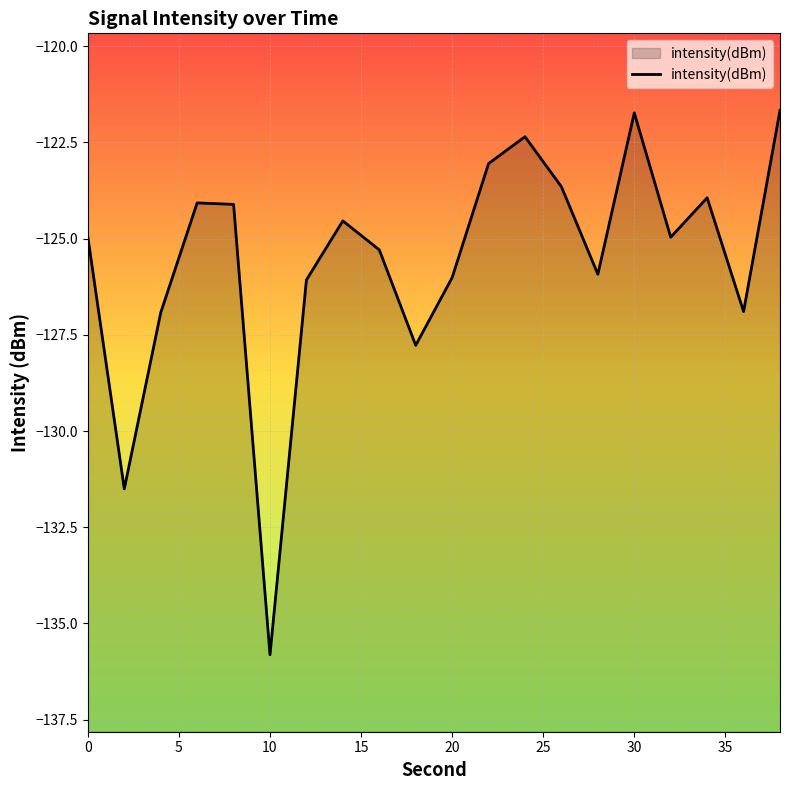

What is the value of the 6th point from the left?

-135.8